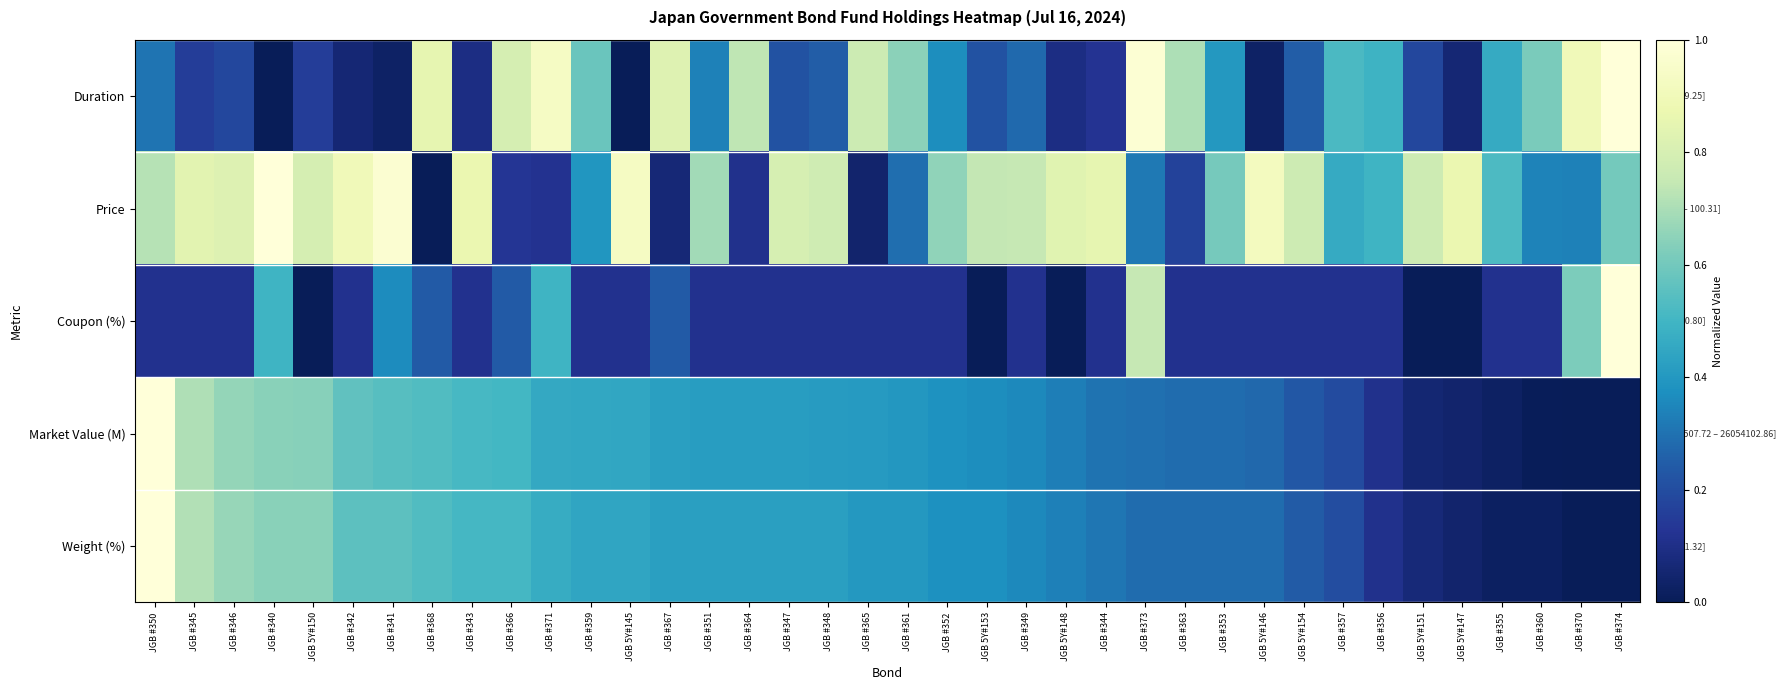

Reading left to right, what are all the values shown in this chart?

Duration: JGB #350=0.3	JGB #345=0.2	JGB #346=0.2	JGB #340=0.0	JGB 5Y#150=0.2	JGB #342=0.1	JGB #341=0.0	JGB #368=0.9	JGB #343=0.1	JGB #366=0.8	JGB #371=0.9	JGB #359=0.6	JGB 5Y#145=0.0	JGB #367=0.8	JGB #351=0.3	JGB #364=0.7	JGB #347=0.2	JGB #348=0.2	JGB #365=0.8	JGB #361=0.6	JGB #352=0.4	JGB 5Y#153=0.2	JGB #349=0.3	JGB 5Y#148=0.1	JGB #344=0.1	JGB #373=1.0	JGB #363=0.7	JGB #353=0.4	JGB 5Y#146=0.0	JGB 5Y#154=0.2	JGB #357=0.5	JGB #356=0.5	JGB 5Y#151=0.2	JGB 5Y#147=0.1	JGB #355=0.5	JGB #360=0.6	JGB #370=0.9	JGB #374=1.0
Price: JGB #350=0.7	JGB #345=0.8	JGB #346=0.8	JGB #340=1.0	JGB 5Y#150=0.8	JGB #342=0.9	JGB #341=1.0	JGB #368=0.0	JGB #343=0.9	JGB #366=0.1	JGB #371=0.1	JGB #359=0.4	JGB 5Y#145=0.9	JGB #367=0.1	JGB #351=0.7	JGB #364=0.1	JGB #347=0.8	JGB #348=0.8	JGB #365=0.0	JGB #361=0.3	JGB #352=0.7	JGB 5Y#153=0.7	JGB #349=0.7	JGB 5Y#148=0.8	JGB #344=0.9	JGB #373=0.3	JGB #363=0.2	JGB #353=0.6	JGB 5Y#146=0.9	JGB 5Y#154=0.8	JGB #357=0.5	JGB #356=0.5	JGB 5Y#151=0.8	JGB 5Y#147=0.9	JGB #355=0.5	JGB #360=0.3	JGB #370=0.3	JGB #374=0.6
Coupon (%): JGB #350=0.1	JGB #345=0.1	JGB #346=0.1	JGB #340=0.5	JGB 5Y#150=0.0	JGB #342=0.1	JGB #341=0.4	JGB #368=0.2	JGB #343=0.1	JGB #366=0.2	JGB #371=0.5	JGB #359=0.1	JGB 5Y#145=0.1	JGB #367=0.2	JGB #351=0.1	JGB #364=0.1	JGB #347=0.1	JGB #348=0.1	JGB #365=0.1	JGB #361=0.1	JGB #352=0.1	JGB 5Y#153=0.0	JGB #349=0.1	JGB 5Y#148=0.0	JGB #344=0.1	JGB #373=0.7	JGB #363=0.1	JGB #353=0.1	JGB 5Y#146=0.1	JGB 5Y#154=0.1	JGB #357=0.1	JGB #356=0.1	JGB 5Y#151=0.0	JGB 5Y#147=0.0	JGB #355=0.1	JGB #360=0.1	JGB #370=0.6	JGB #374=1.0
Market Value (M): JGB #350=1.0	JGB #345=0.7	JGB #346=0.7	JGB #340=0.6	JGB 5Y#150=0.6	JGB #342=0.6	JGB #341=0.5	JGB #368=0.5	JGB #343=0.5	JGB #366=0.5	JGB #371=0.5	JGB #359=0.5	JGB 5Y#145=0.4	JGB #367=0.4	JGB #351=0.4	JGB #364=0.4	JGB #347=0.4	JGB #348=0.4	JGB #365=0.4	JGB #361=0.4	JGB #352=0.4	JGB 5Y#153=0.4	JGB #349=0.4	JGB 5Y#148=0.3	JGB #344=0.3	JGB #373=0.3	JGB #363=0.3	JGB #353=0.3	JGB 5Y#146=0.3	JGB 5Y#154=0.2	JGB #357=0.2	JGB #356=0.1	JGB 5Y#151=0.1	JGB 5Y#147=0.0	JGB #355=0.0	JGB #360=0.0	JGB #370=0.0	JGB #374=0.0
Weight (%): JGB #350=1.0	JGB #345=0.7	JGB #346=0.7	JGB #340=0.6	JGB 5Y#150=0.6	JGB #342=0.6	JGB #341=0.6	JGB #368=0.5	JGB #343=0.5	JGB #366=0.5	JGB #371=0.5	JGB #359=0.4	JGB 5Y#145=0.4	JGB #367=0.4	JGB #351=0.4	JGB #364=0.4	JGB #347=0.4	JGB #348=0.4	JGB #365=0.4	JGB #361=0.4	JGB #352=0.4	JGB 5Y#153=0.4	JGB #349=0.4	JGB 5Y#148=0.3	JGB #344=0.3	JGB #373=0.3	JGB #363=0.3	JGB #353=0.3	JGB 5Y#146=0.3	JGB 5Y#154=0.2	JGB #357=0.2	JGB #356=0.1	JGB 5Y#151=0.1	JGB 5Y#147=0.0	JGB #355=0.0	JGB #360=0.0	JGB #370=0.0	JGB #374=0.0